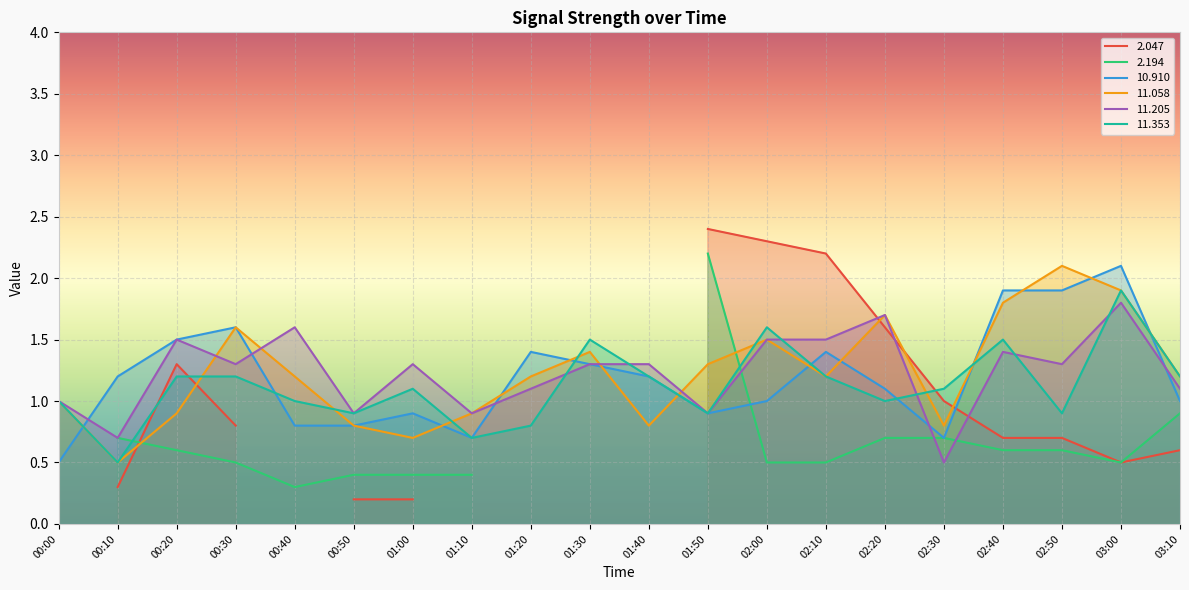

Does the chart display data point markers on the line(s)?

No